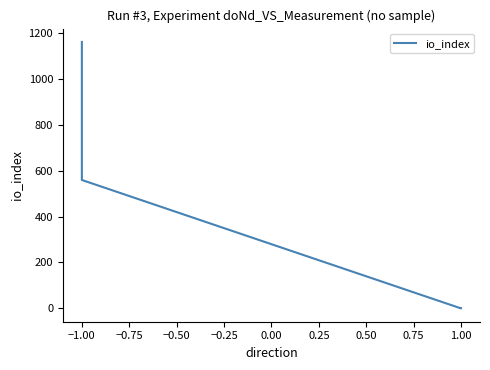

What is the change in value from −1.00 to 1.00?

-1160